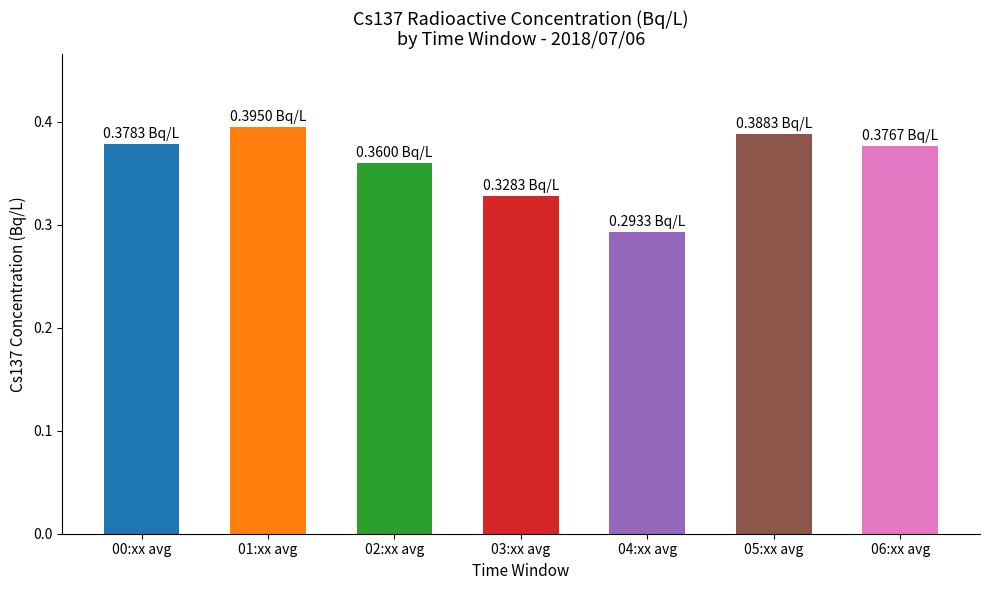

What position from the left is 02:xx avg?

3